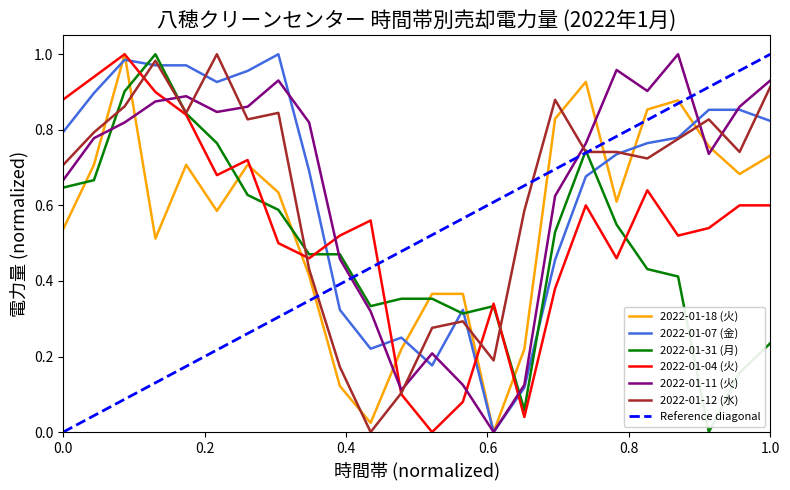

After their last crossing, which series has the higher values: 2022-01-18 (火) or 2022-01-11 (火)?

2022-01-11 (火)